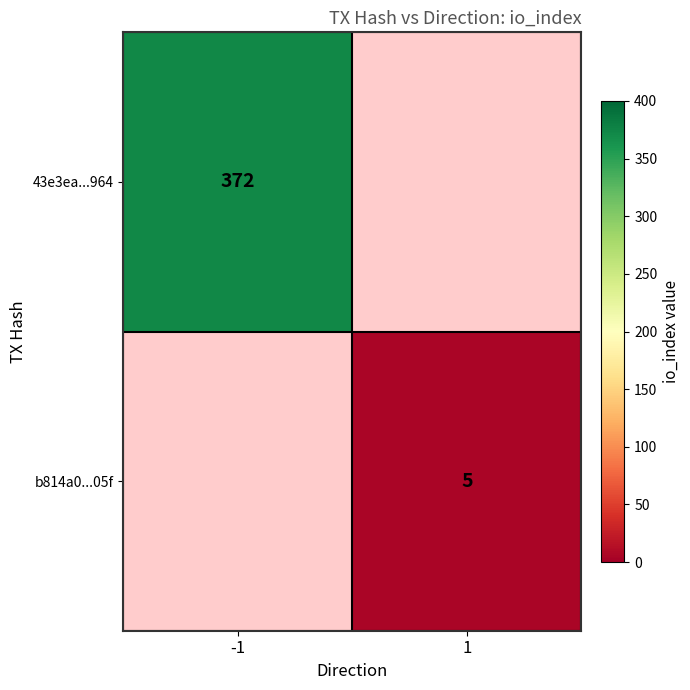

True or false: 43e3ea...964 has a value of 372 at -1.

True